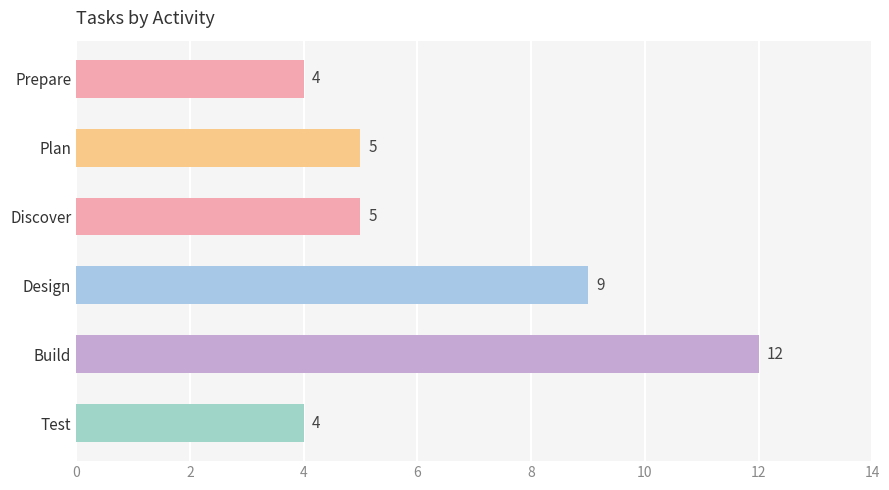

What position from the top is Build?

5